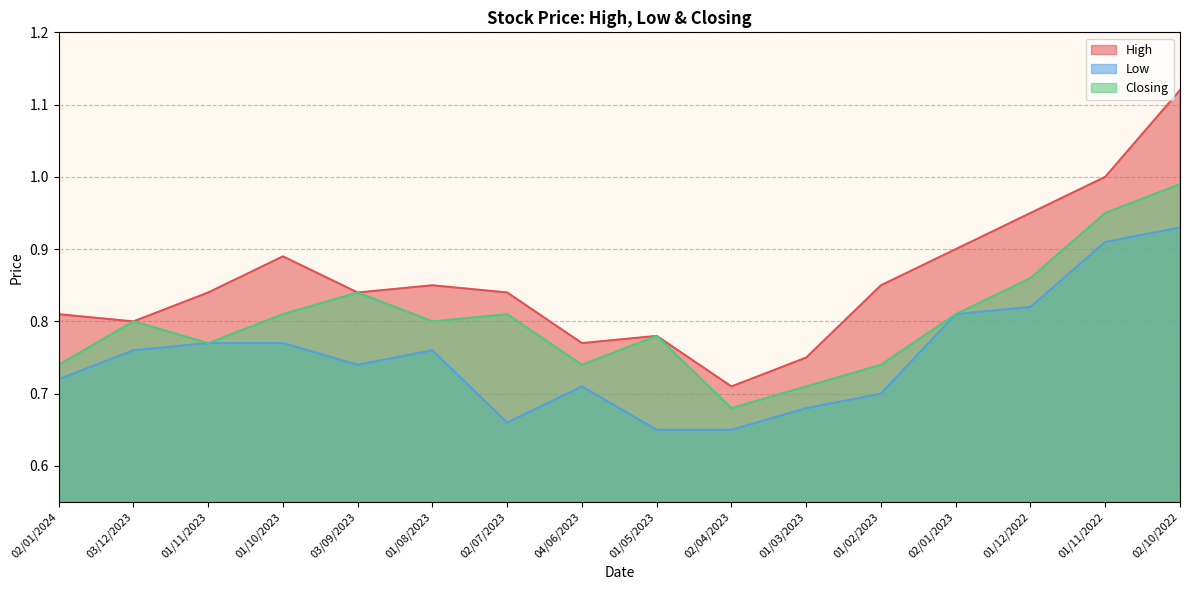

True or false: Low and High cross at least once.

False